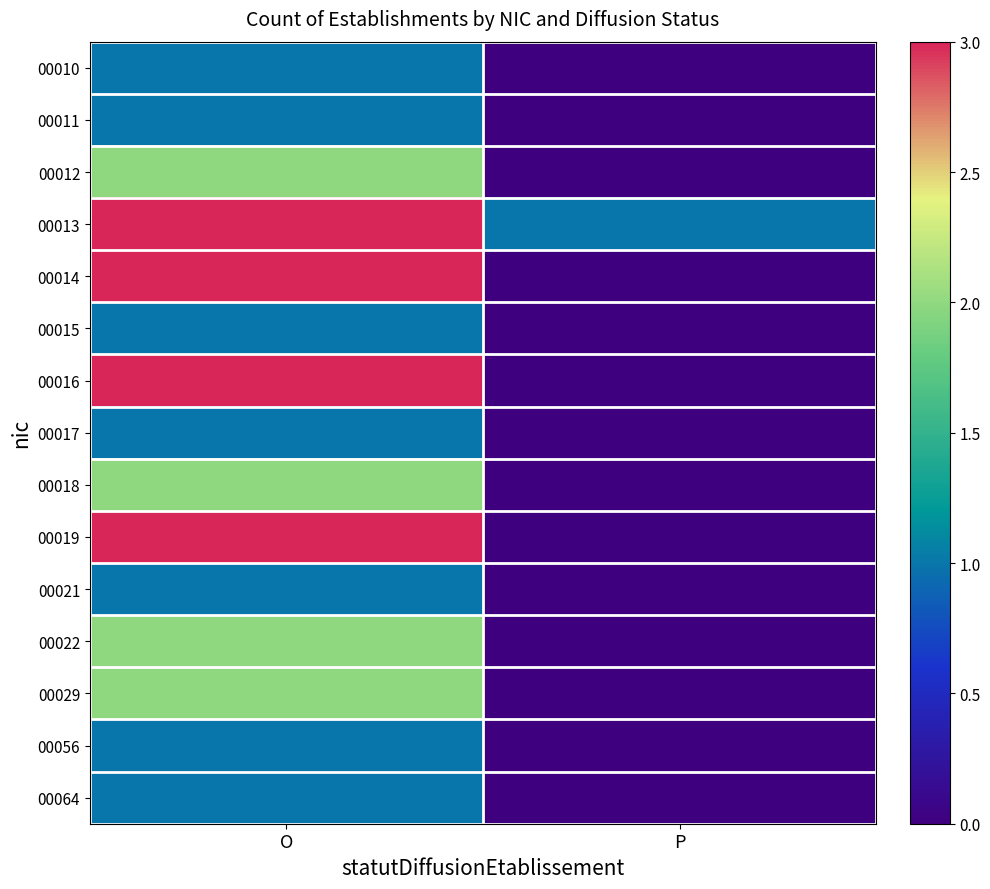

List the series in order of their peak value, highest first.

00013, 00014, 00016, 00019, 00012, 00018, 00022, 00029, 00010, 00011, 00015, 00017, 00021, 00056, 00064